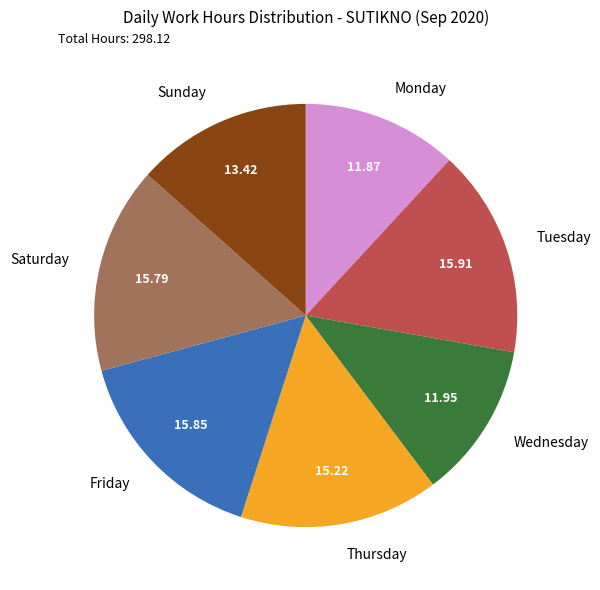

Combined, do Friday and Wednesday account for over 50%?

No